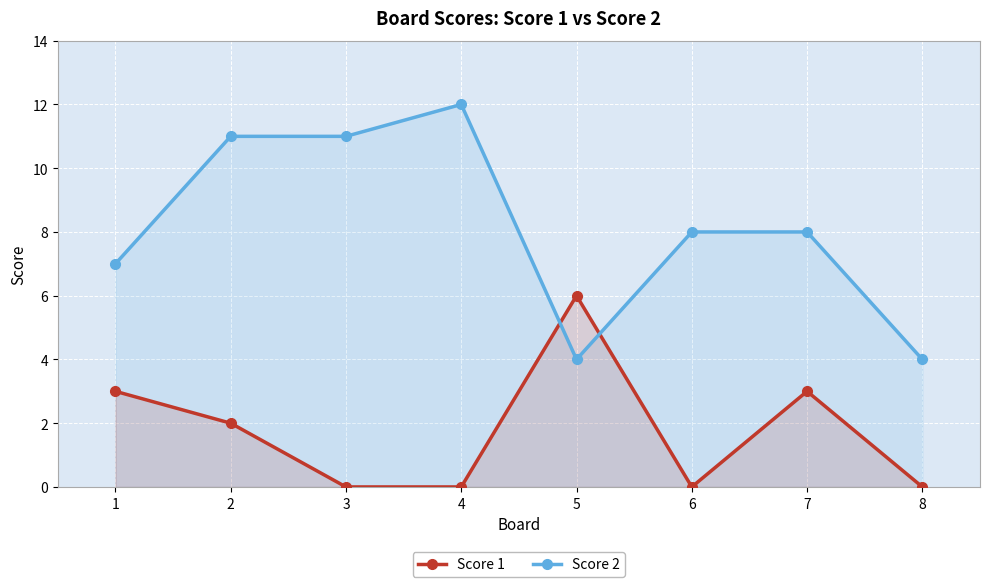

What is the greatest value displayed?

12